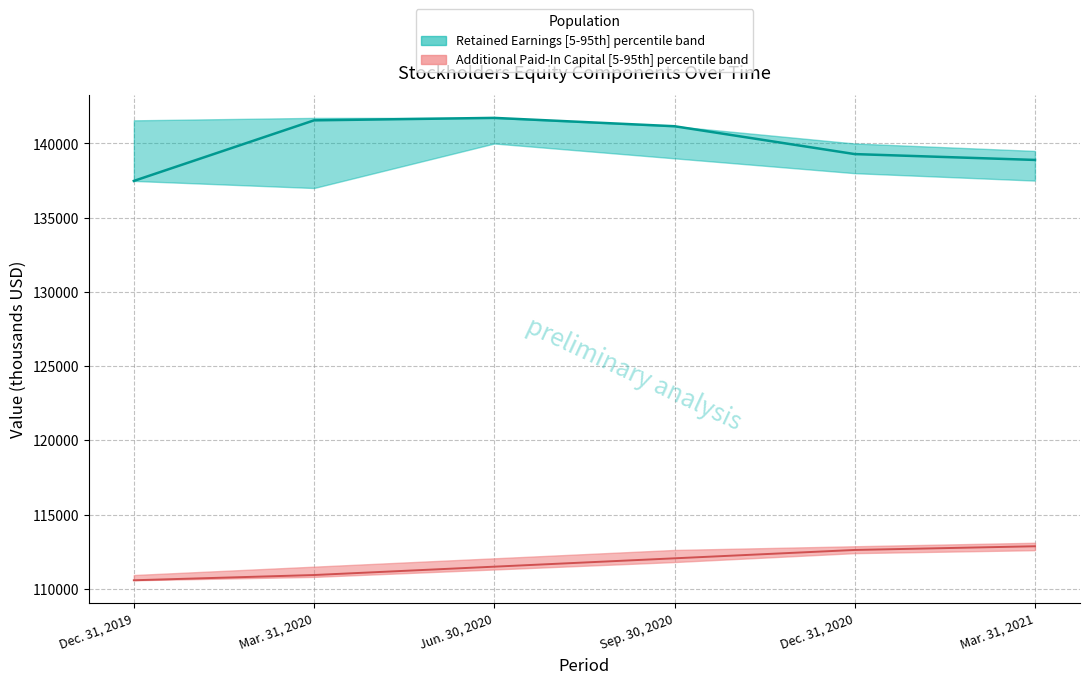

Reading left to right, transcribe all the data shown in this chart.

Additional Paid-In Capital: 110573	110926	111489	112052	112615	112864
Retained Earnings: 137478	141560	141725	141163	139286	138892